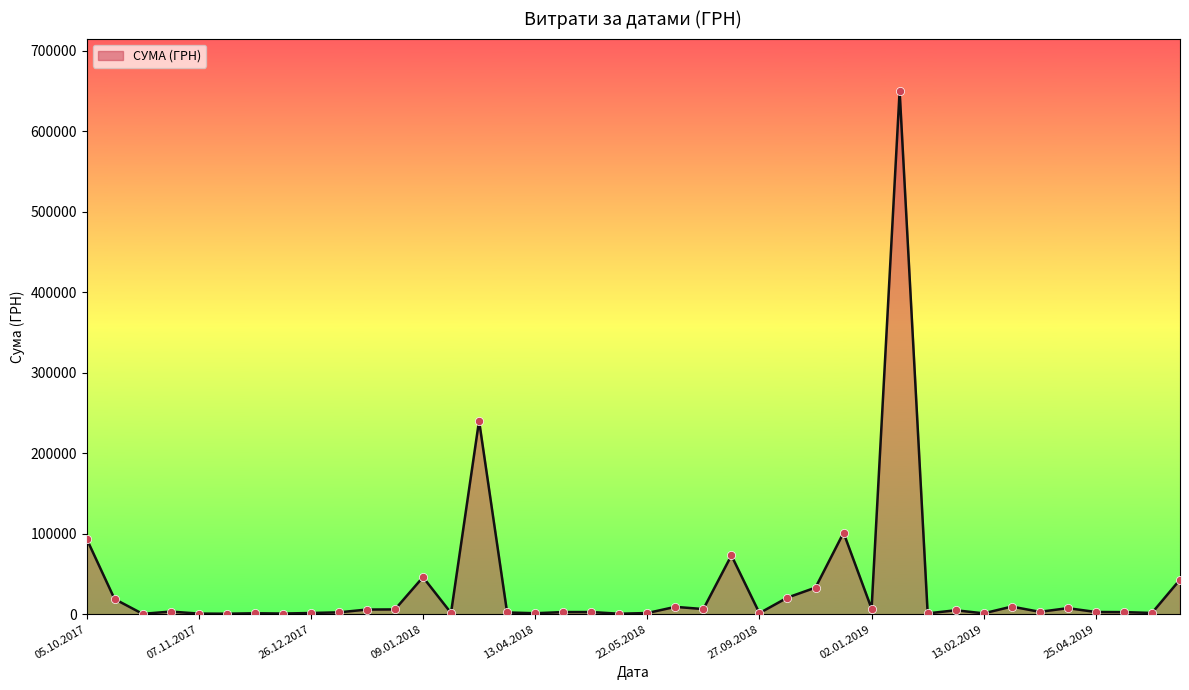

What is the greatest value displayed?

650080.3